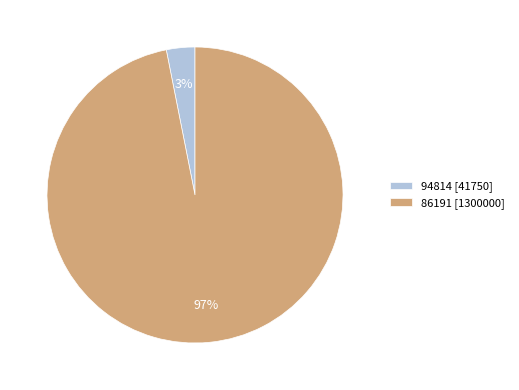

To the nearest percent, what is the combined percentage of 94814 and 86191?

100%